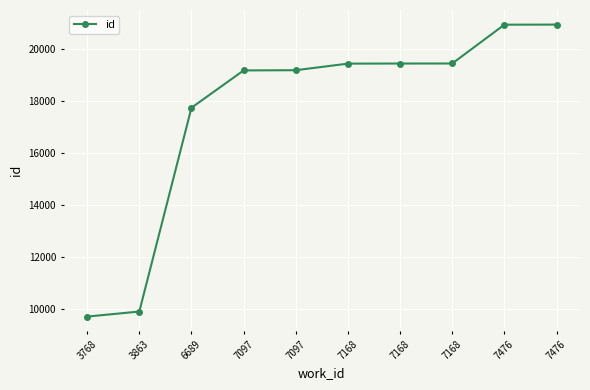

True or false: the data has more than 2 interior local peaks.

False